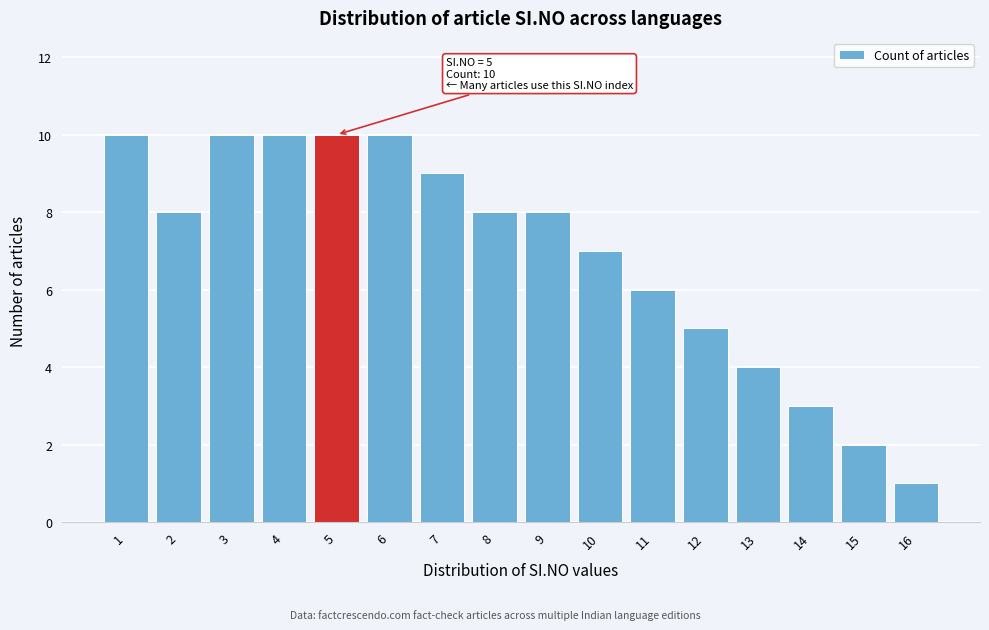

Reading left to right, what are all the values shown in this chart?

1=10	2=8	3=10	4=10	5=10	6=10	7=9	8=8	9=8	10=7	11=6	12=5	13=4	14=3	15=2	16=1